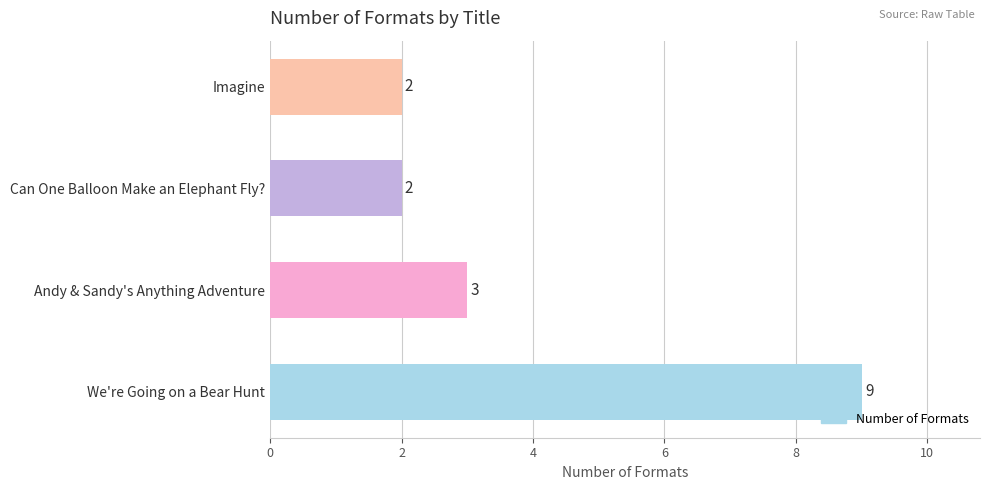

The value at Can One Balloon Make an Elephant Fly? is 3. True or false?

False